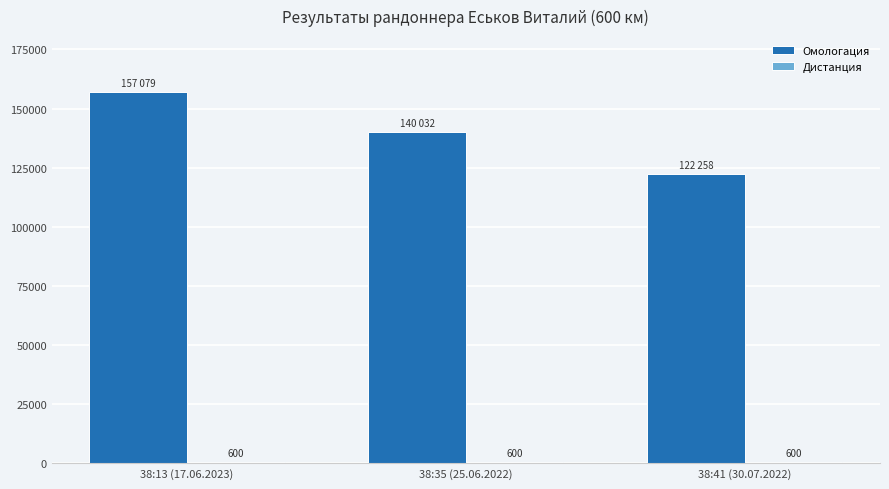

At how many categories does at least one series exceed 105272?

3